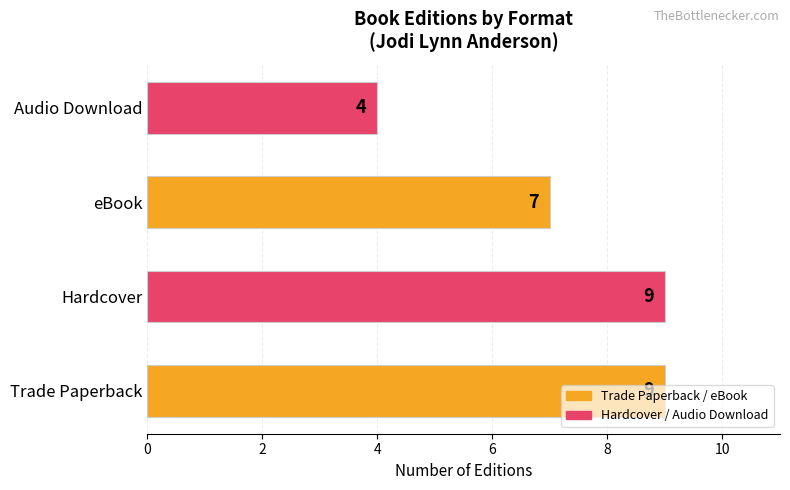

Are the bars grouped side by side (vs. stacked)?

No